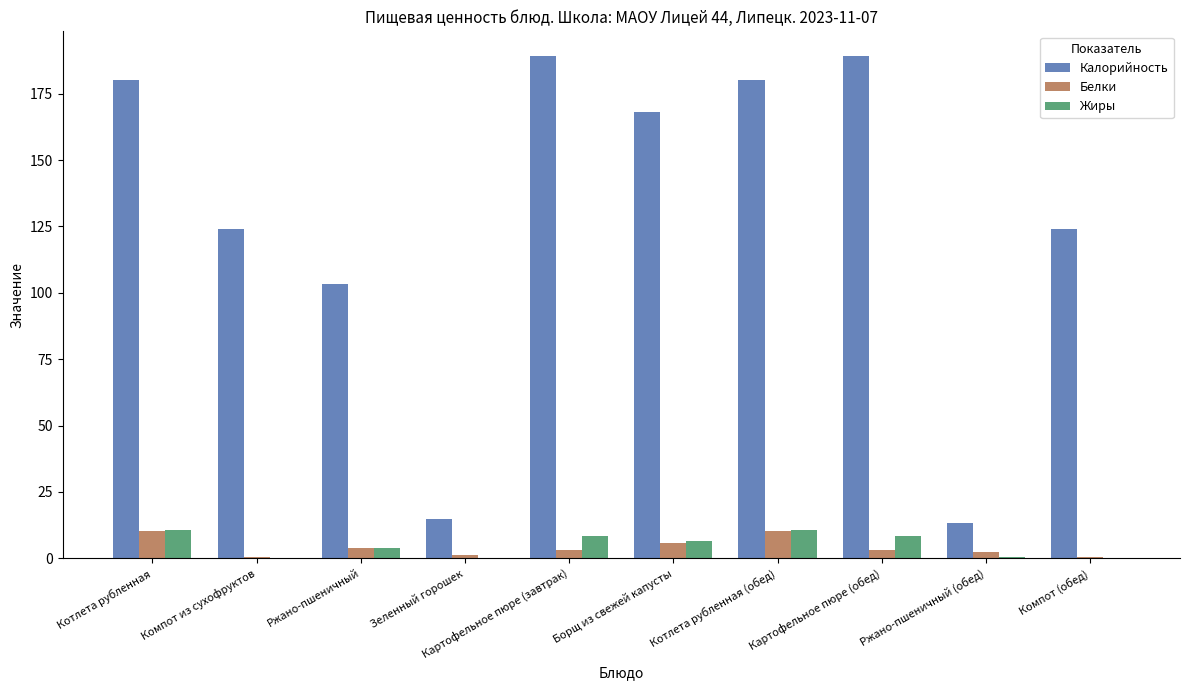

Which series changed the most between Борщ из свежей капусты and Компот (обед)?

Калорийность